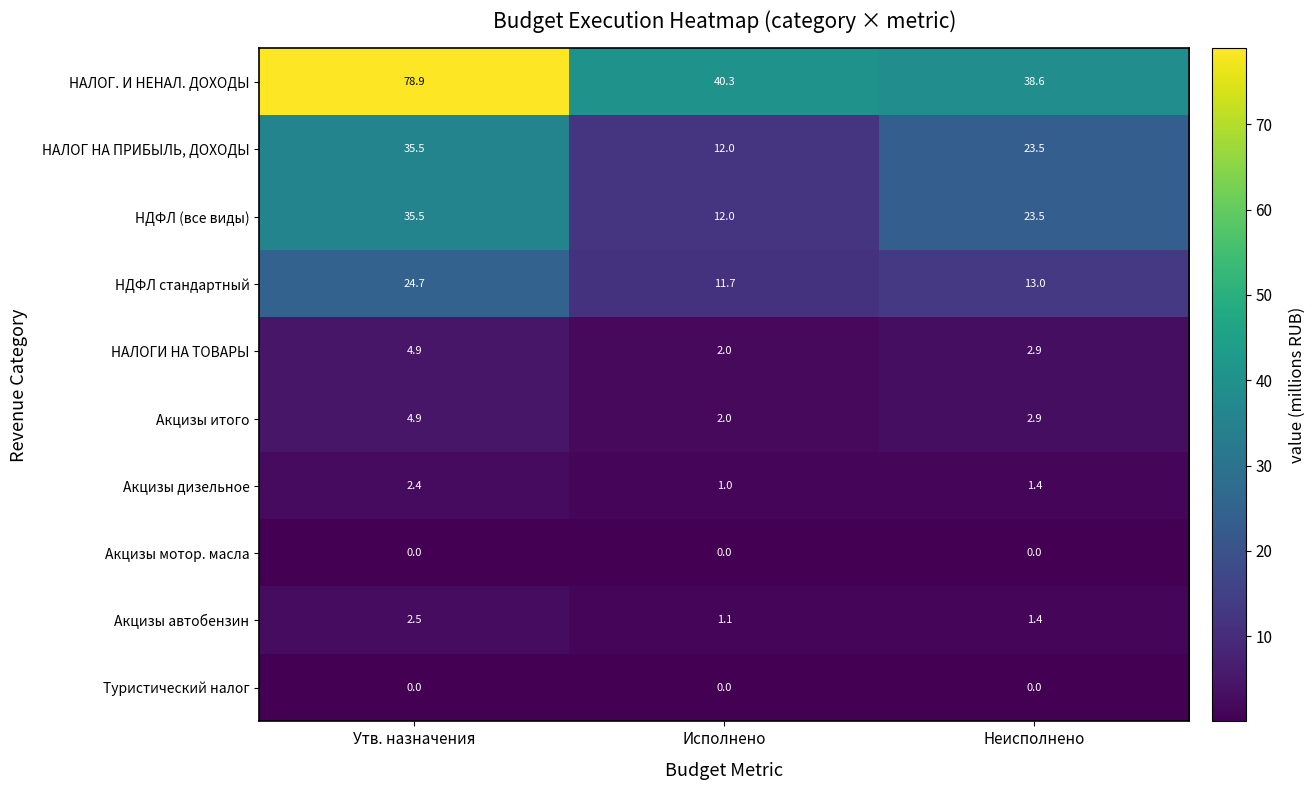

What is the highest value of the НАЛОГИ НА ТОВАРЫ series?

4.9